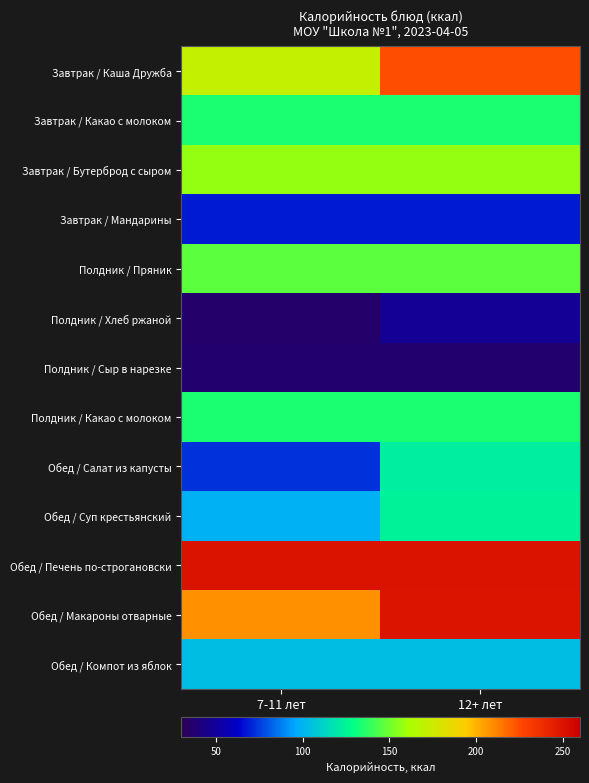

Rank the series at 7-11 лет from highest to lowest value.

Обед / Печень по-строгановски, Обед / Макароны отварные, Завтрак / Каша Дружба, Завтрак / Бутерброд с сыром, Полдник / Пряник, Завтрак / Какао с молоком, Полдник / Какао с молоком, Обед / Компот из яблок, Обед / Суп крестьянский, Обед / Салат из капусты, Завтрак / Мандарины, Полдник / Сыр в нарезке, Полдник / Хлеб ржаной